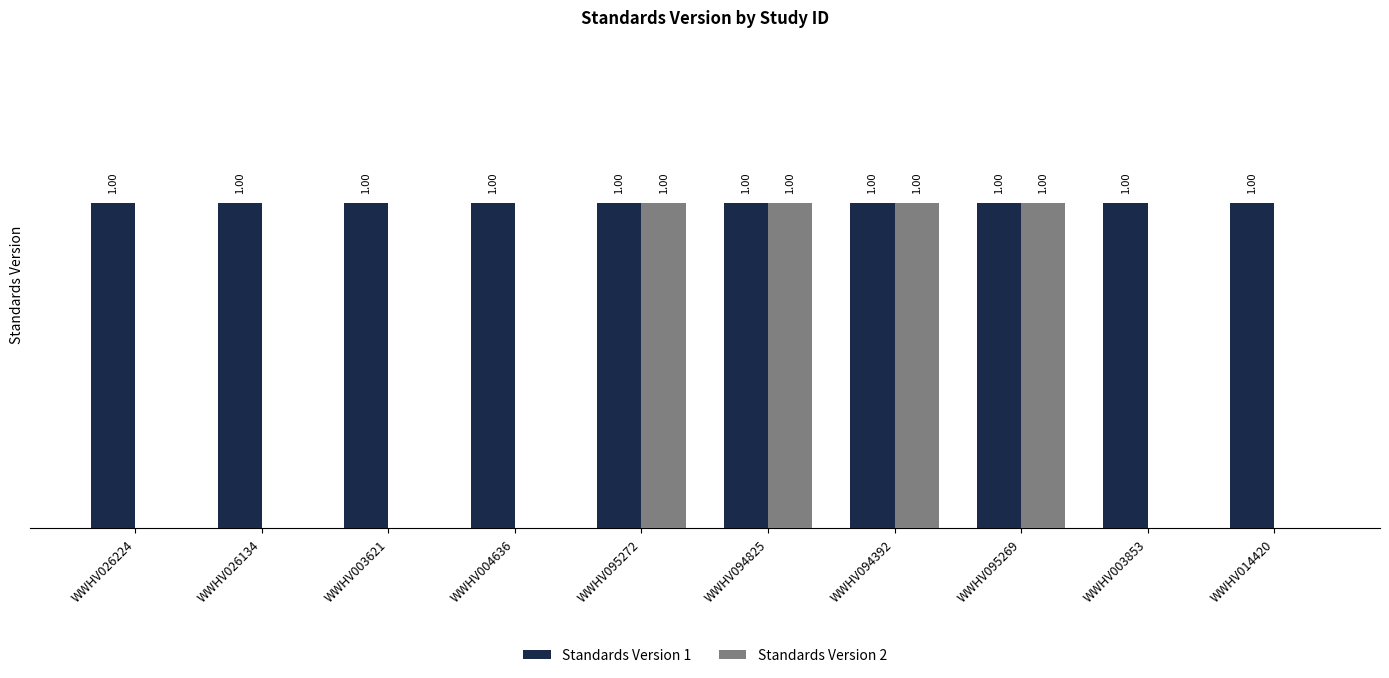

Which series has the largest total across all categories?

Standards Version 1